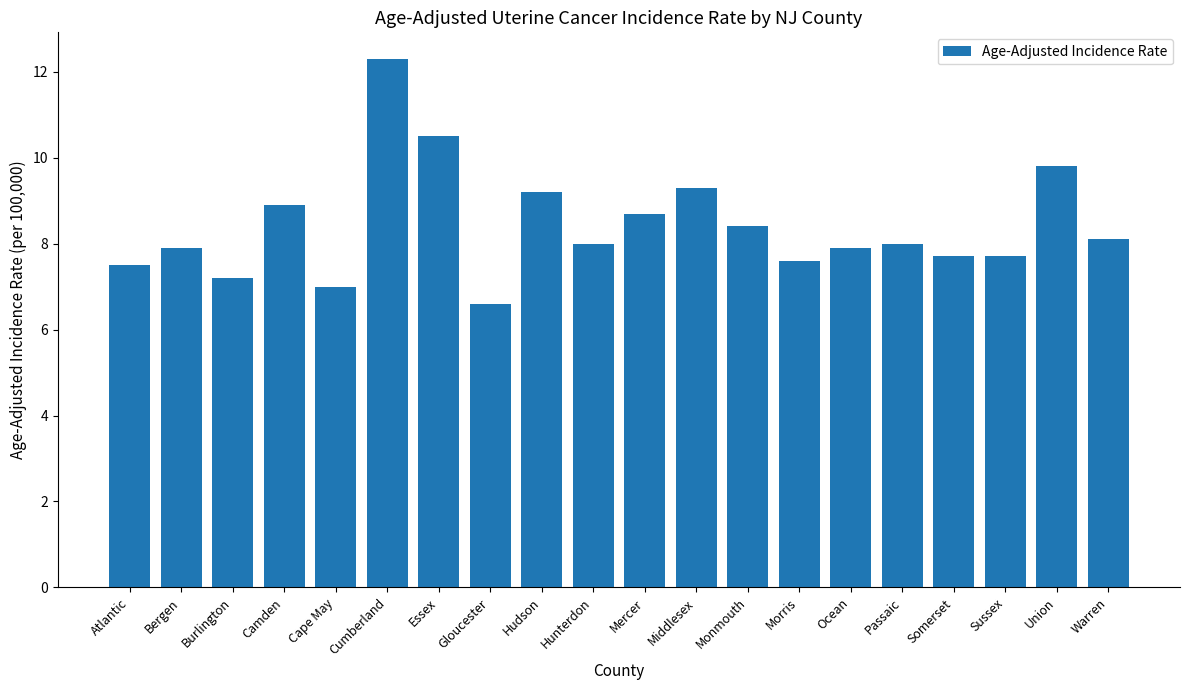

At which label does the data first exceed 8?

Camden